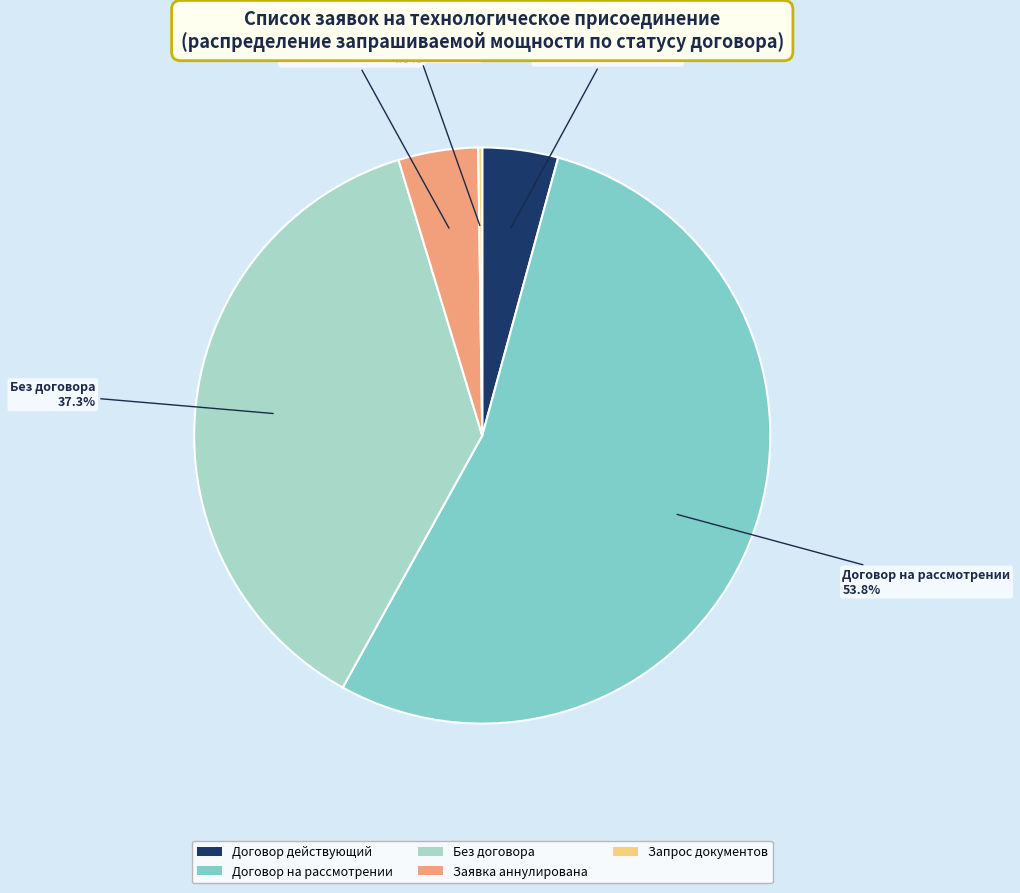

Which slice is the largest?

Договор на рассмотрении